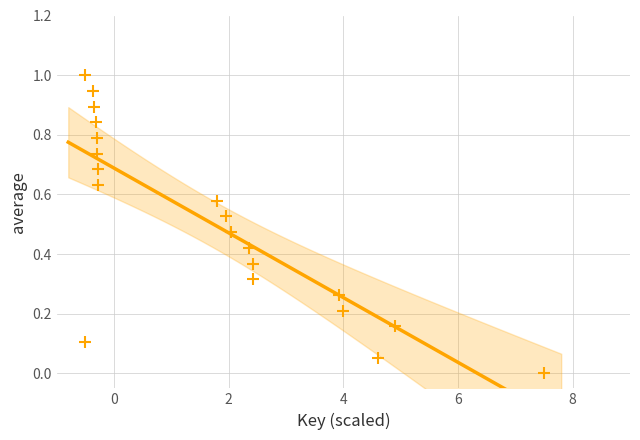

What is the range of X values (max minus min)?

8.0